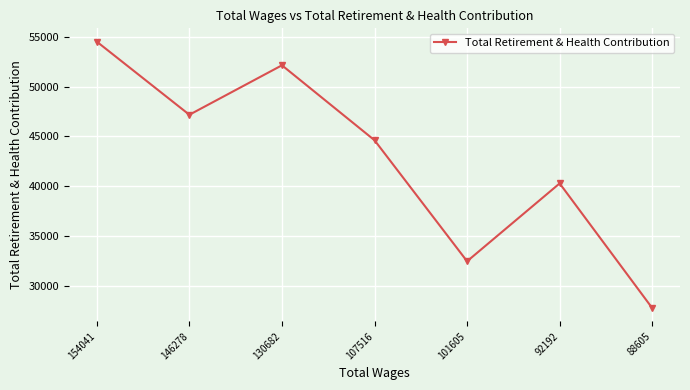

Where is the first local minimum?

146278